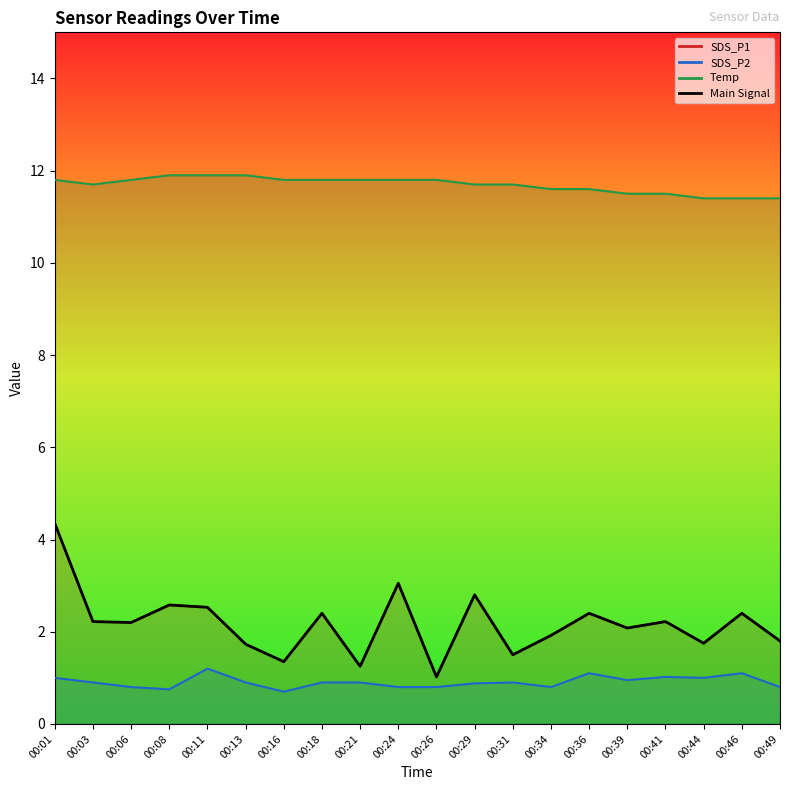

Reading left to right, transcribe all the data shown in this chart.

00:01=4.3	00:03=2.2	00:06=2.2	00:08=2.6	00:11=2.5	00:13=1.7	00:16=1.4	00:18=2.4	00:21=1.2	00:24=3.0	00:26=1.0	00:29=2.8	00:31=1.5	00:34=1.9	00:36=2.4	00:39=2.1	00:41=2.2	00:44=1.8	00:46=2.4	00:49=1.8